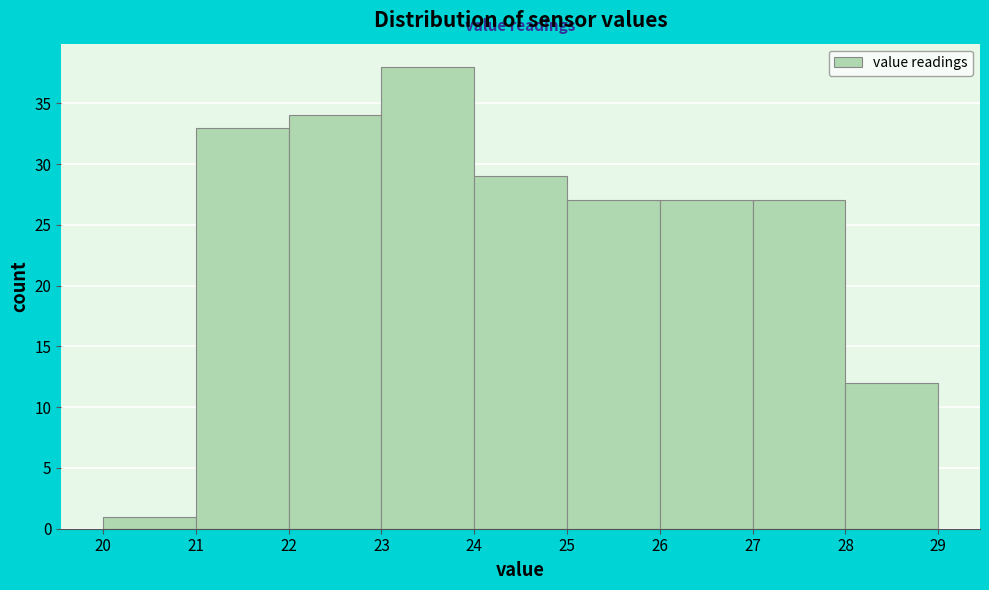

Reading left to right, list every bar in this chart as the range it spans on the x-axis followed by its height. The values are not printed on the chart, so give them approximately, as read against the axis.

20 to 21: 1
21 to 22: 33
22 to 23: 34
23 to 24: 38
24 to 25: 29
25 to 26: 27
26 to 27: 27
27 to 28: 27
28 to 29: 12